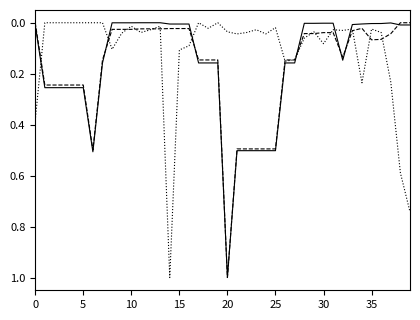

What is the greatest value displayed?

1.0